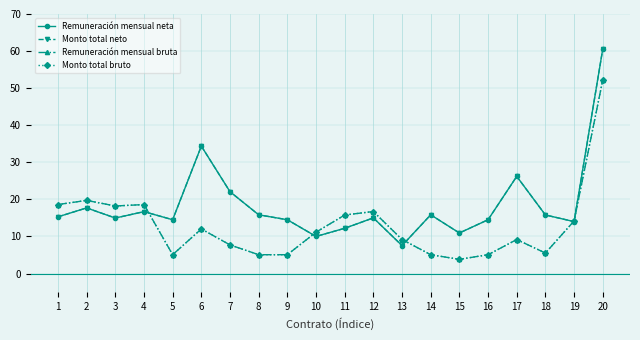

Is this an area chart (filled region under the line)?

No